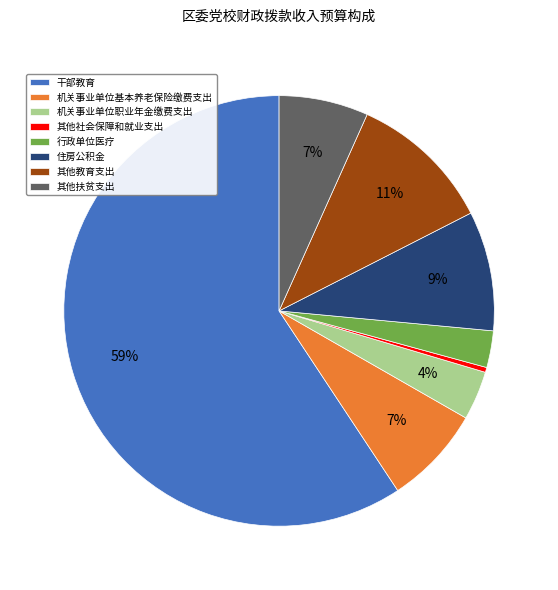

Count the number of slices in the pie.

8